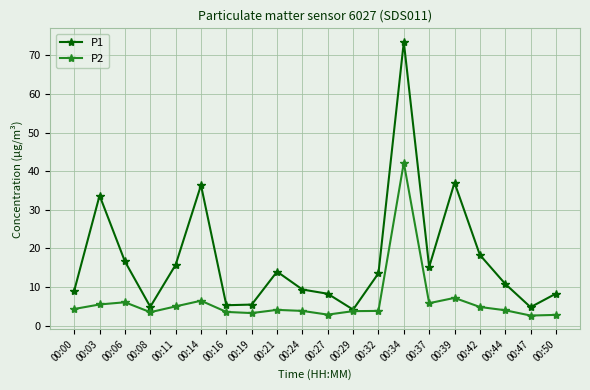

How many interior local valleys does the P1 series have?

5